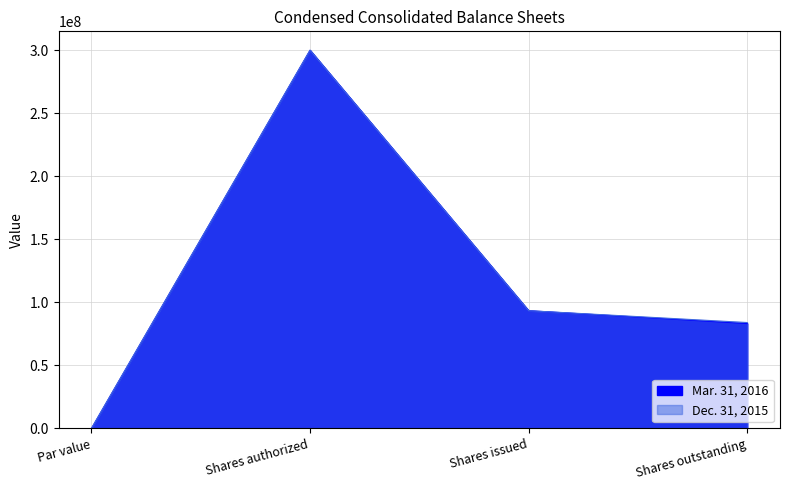

Rank the series by their average value, from lowest to highest.

Mar. 31, 2016, Dec. 31, 2015